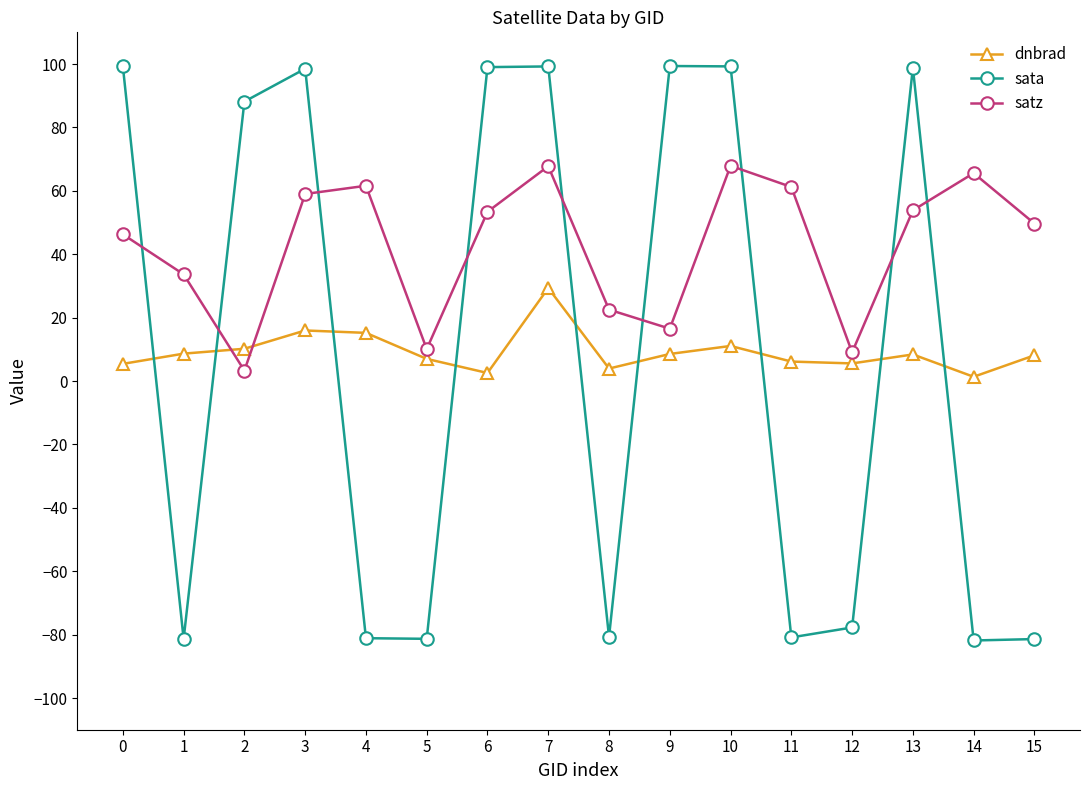

Between 4 and 5, which series saw the biggest shift?

satz